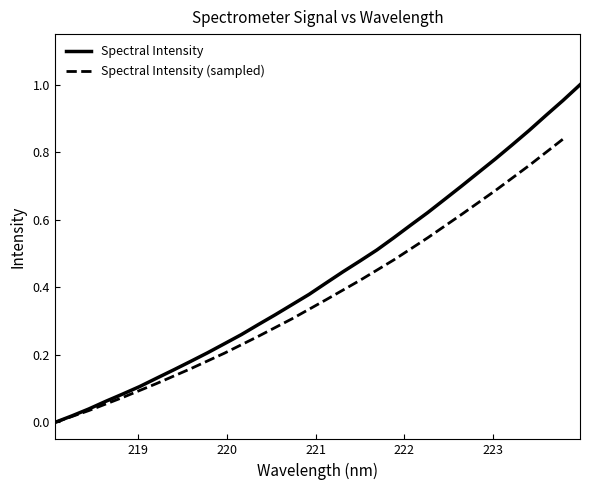

How many categories are shown in the chart?

32